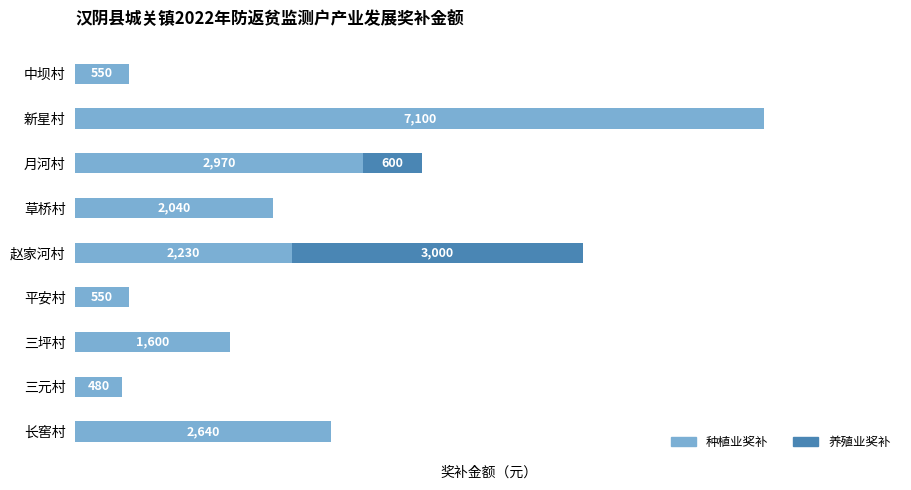

At which label does 种植业奖补 reach its peak?

新星村